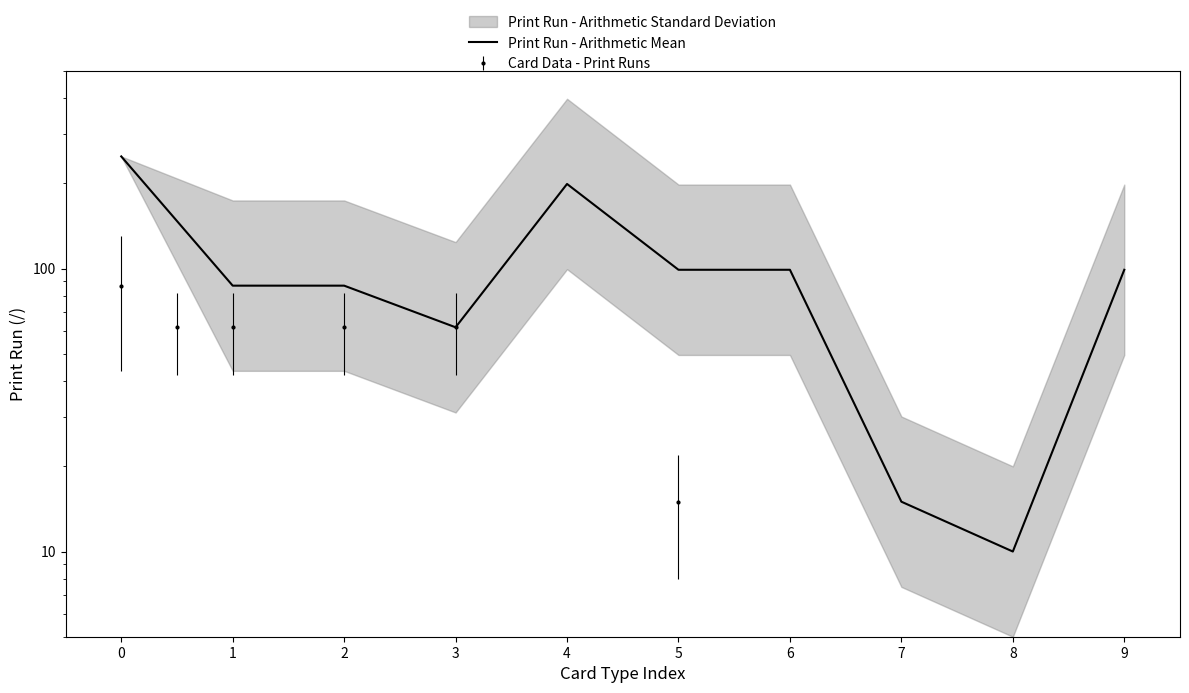

Reading left to right, extract all data points from this chart.

249	87	87	62	199	99	99	15	10	99